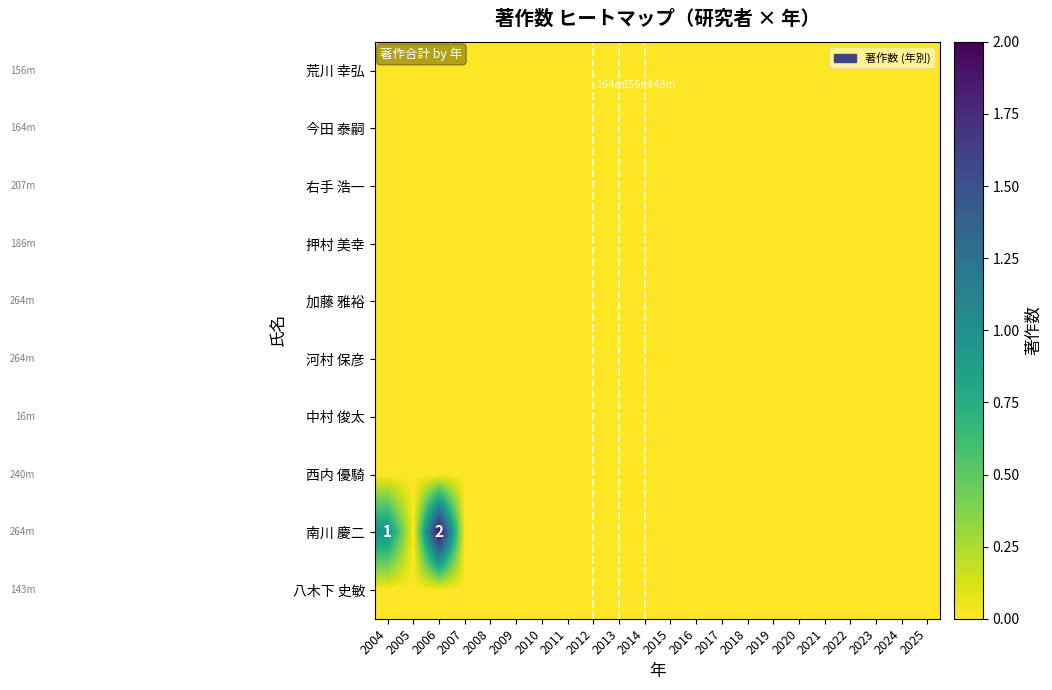

How many values in 南川 慶二 are above zero?

2